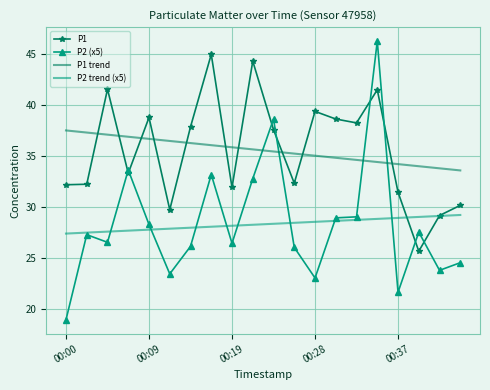

True or false: P1 trend and P2 (x5) intersect in this chart.

True